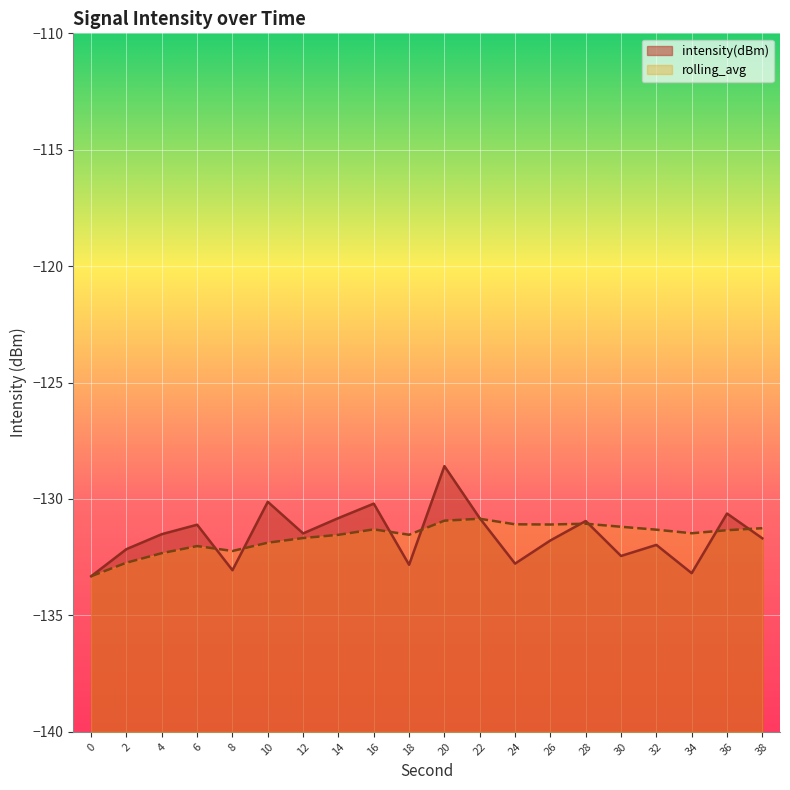

Is it true that intensity(dBm) equals -130.8 at 14?

True